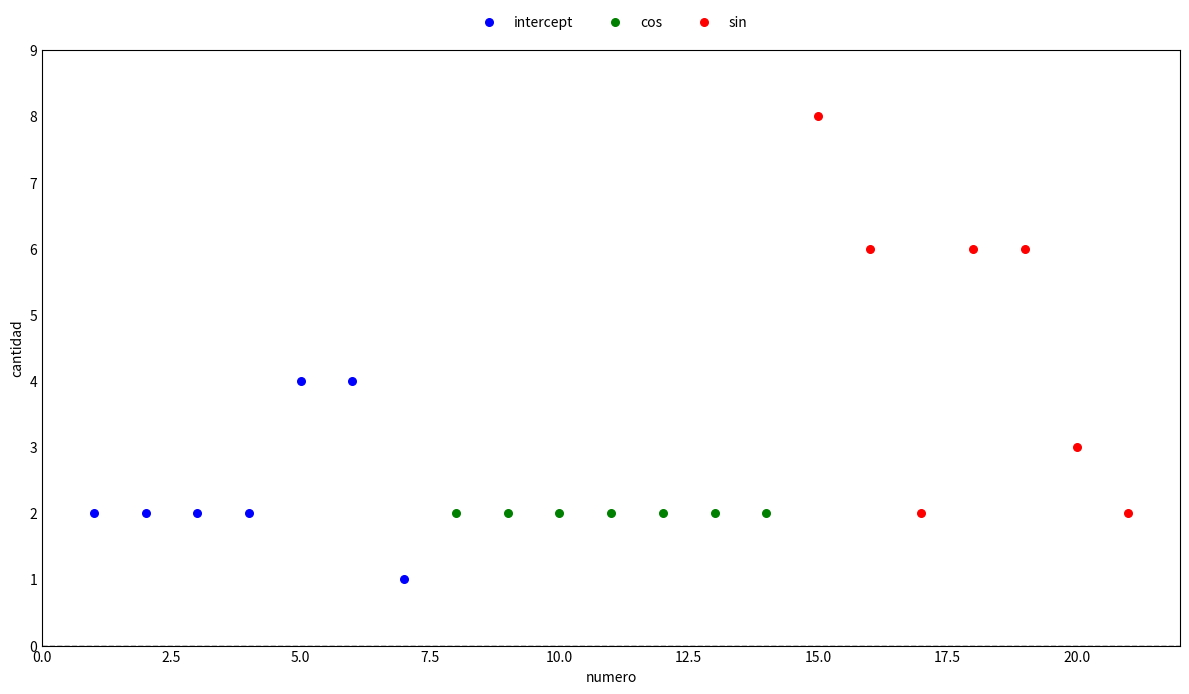

What are all the series names shown in the legend?

intercept, cos, sin